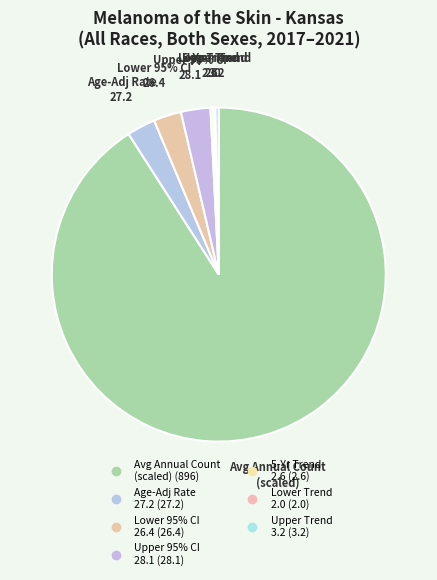

How many slices are in this pie chart?

7